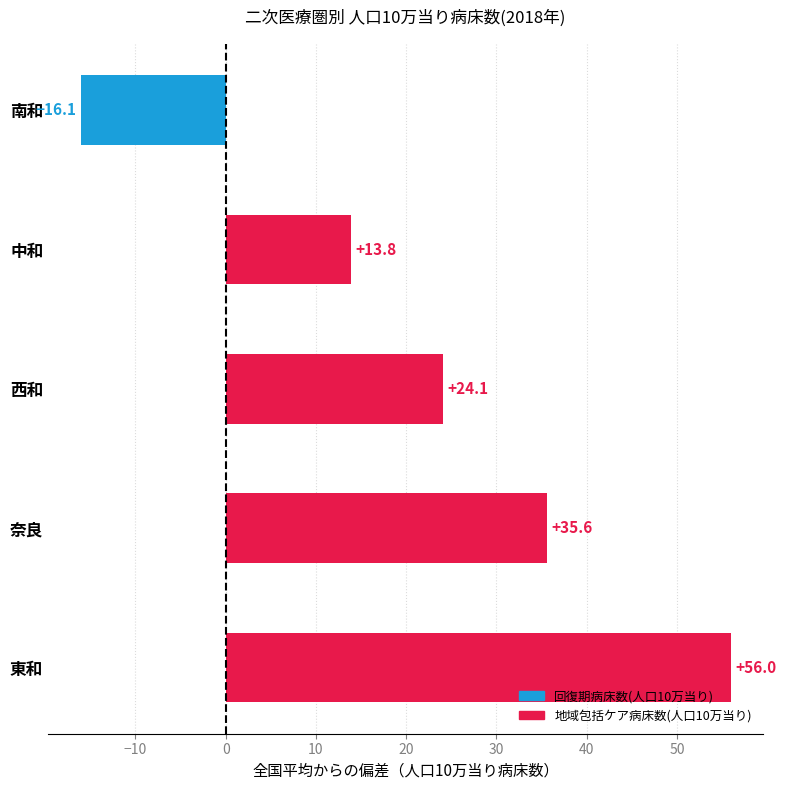

Which label corresponds to the largest value in the chart?

東和